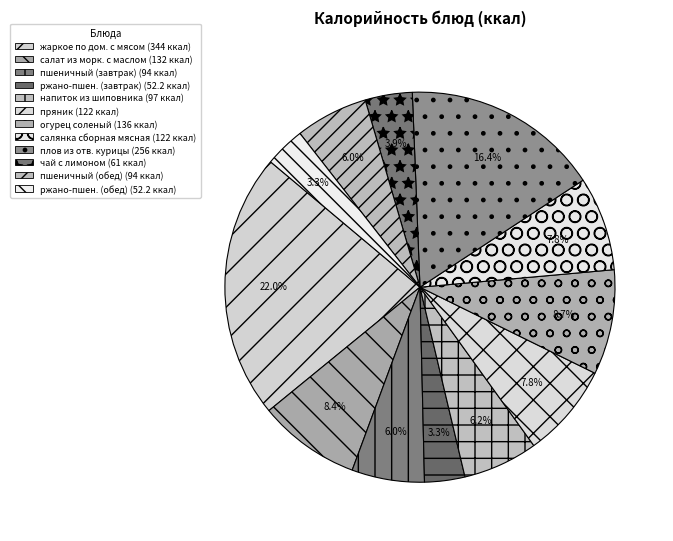

How many segments does this pie chart have?

12